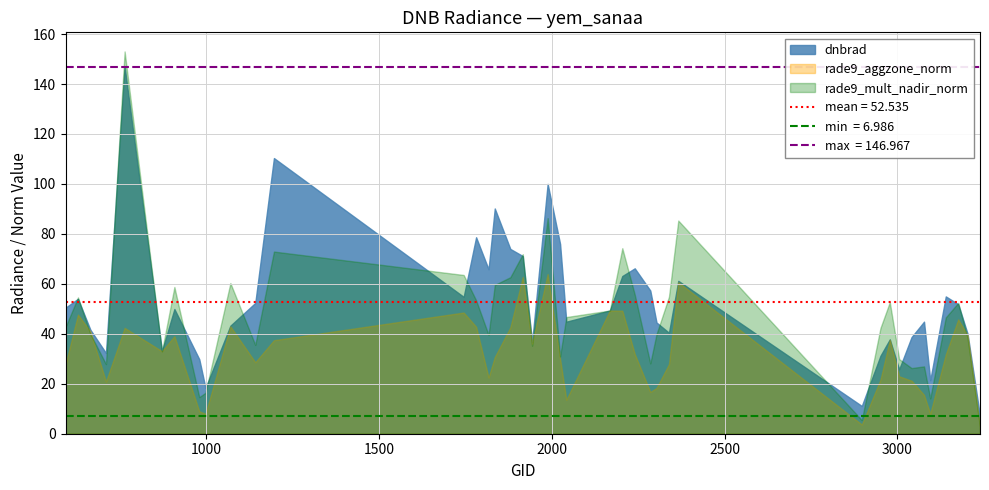

What is the greatest value displayed?

153.0